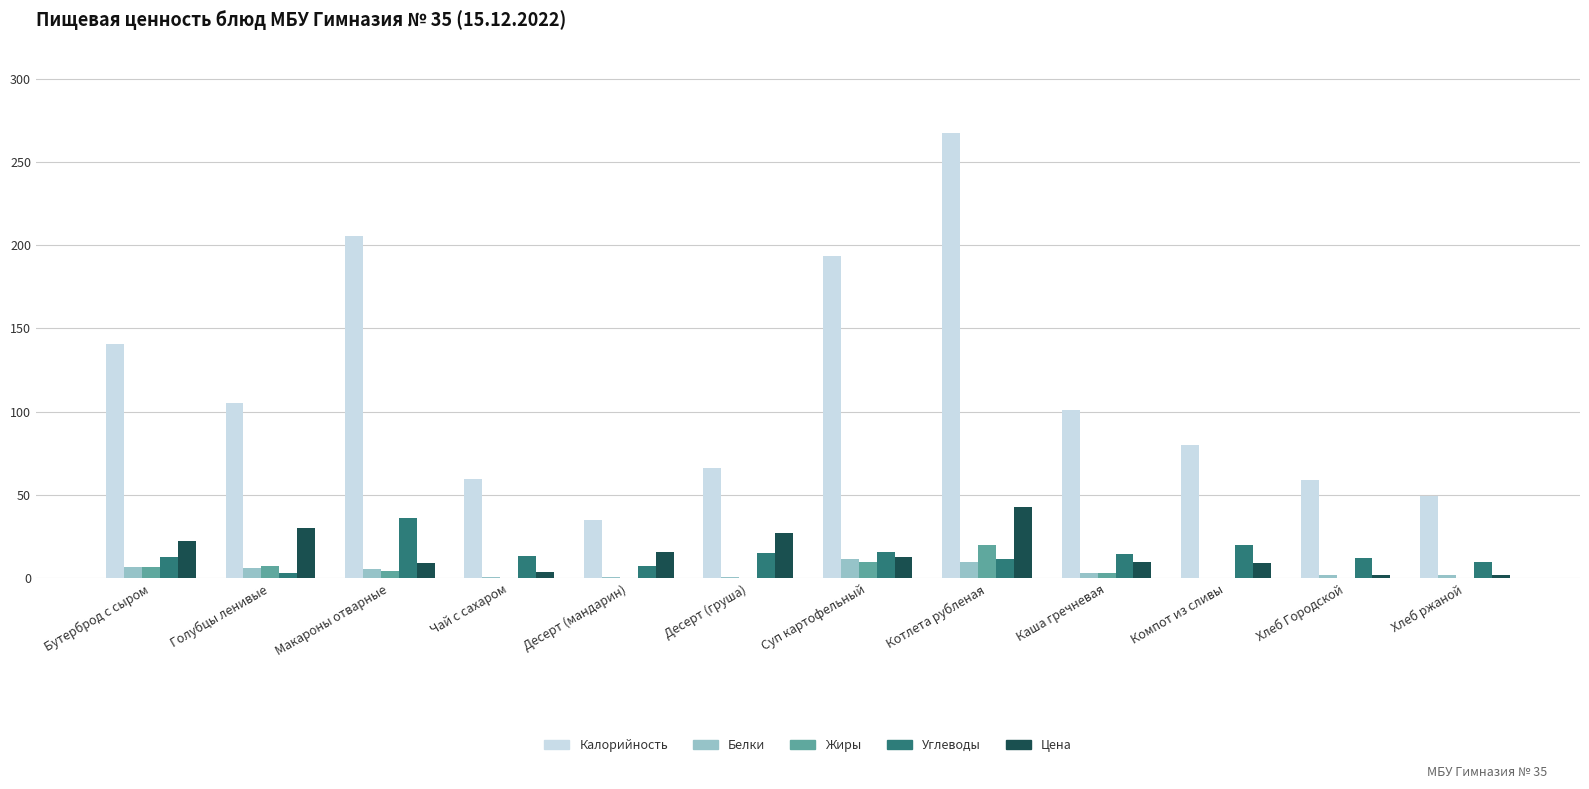

How many groups of bars are there?

12